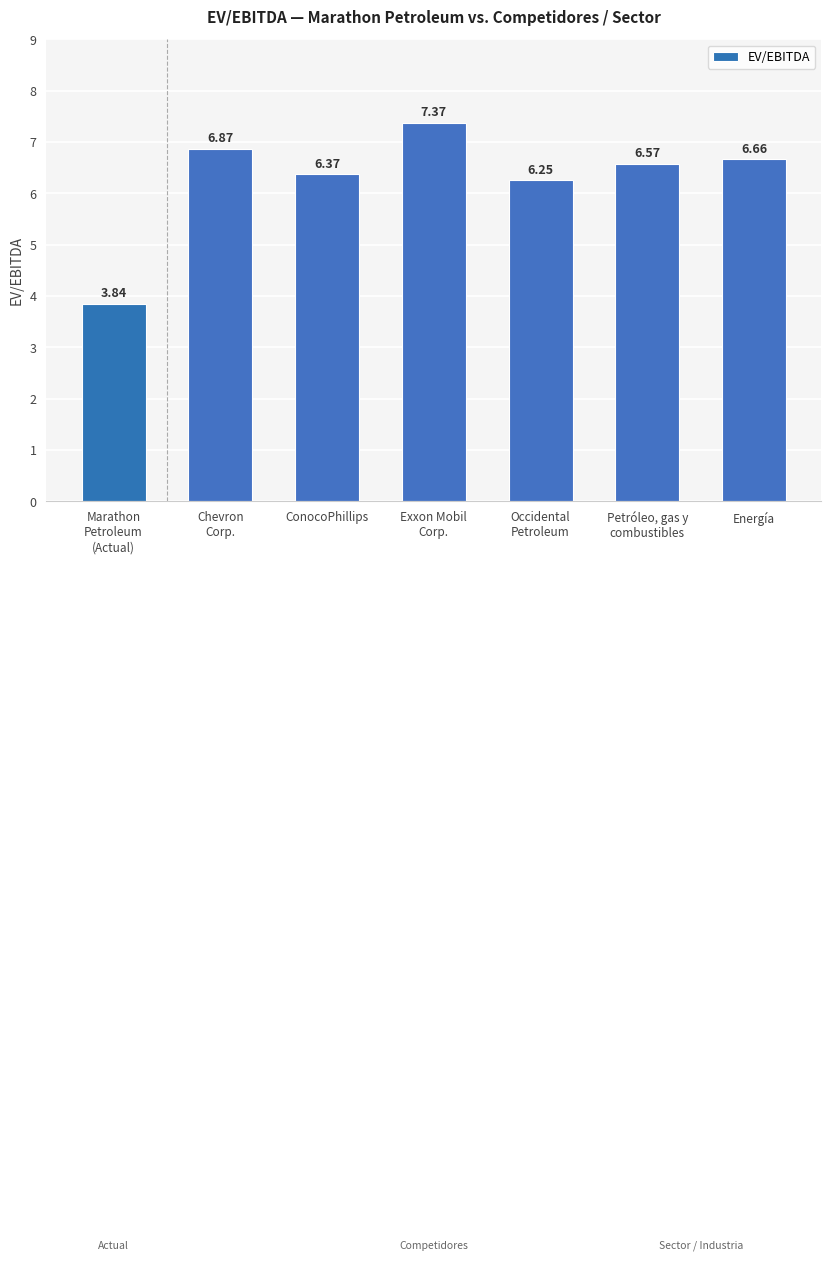

What is the sum of the values at Energía and Marathon
Petroleum
(Actual)?

10.5